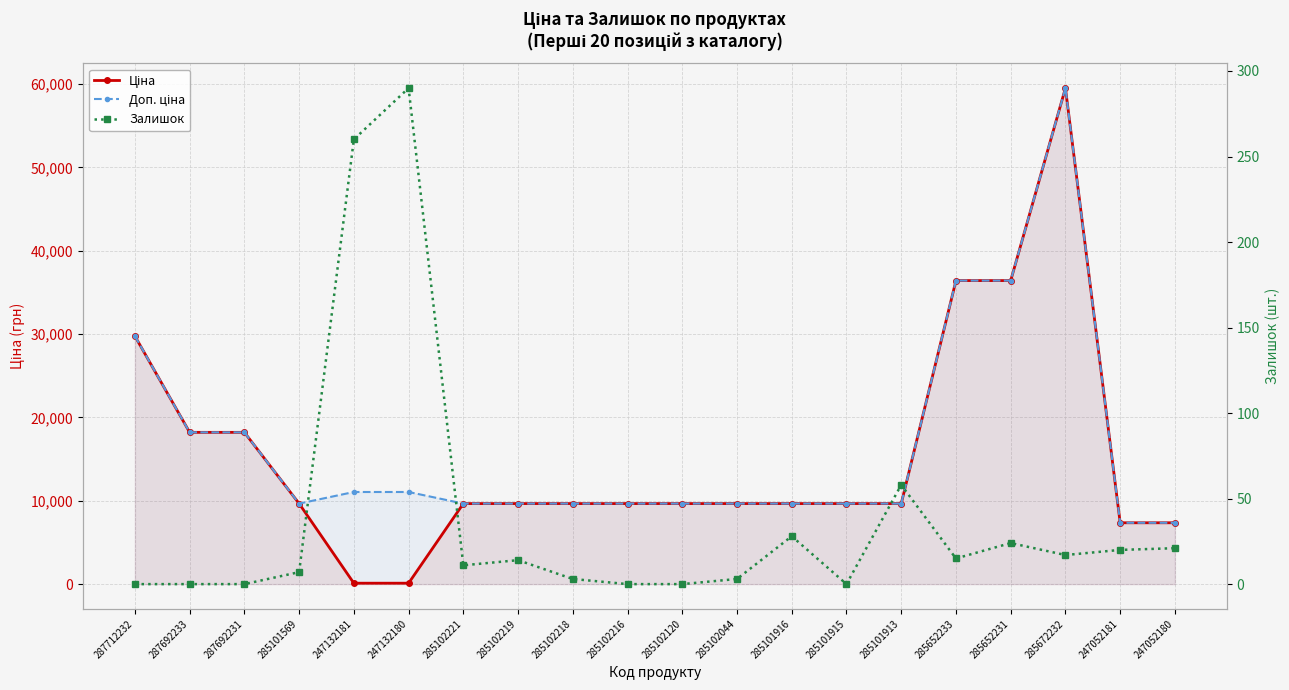

At which category is the sum across all series the highest?

285672232